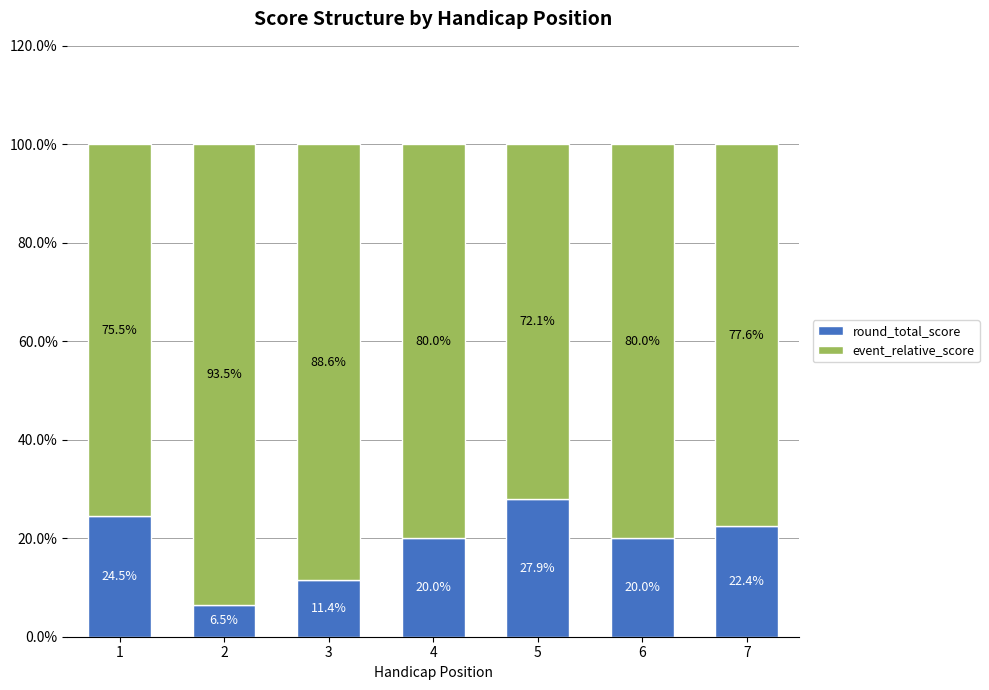

What value does the event_relative_score series have at 6?

20.0